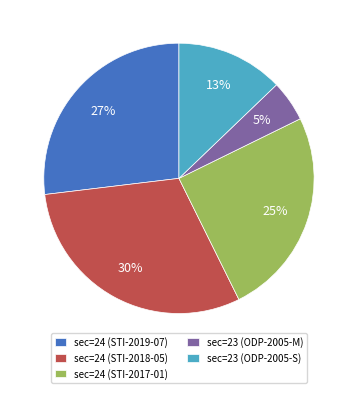

Rank the categories by value from lowest to highest.

sec=23 (ODP-2005-M), sec=23 (ODP-2005-S), sec=24 (STI-2017-01), sec=24 (STI-2019-07), sec=24 (STI-2018-05)